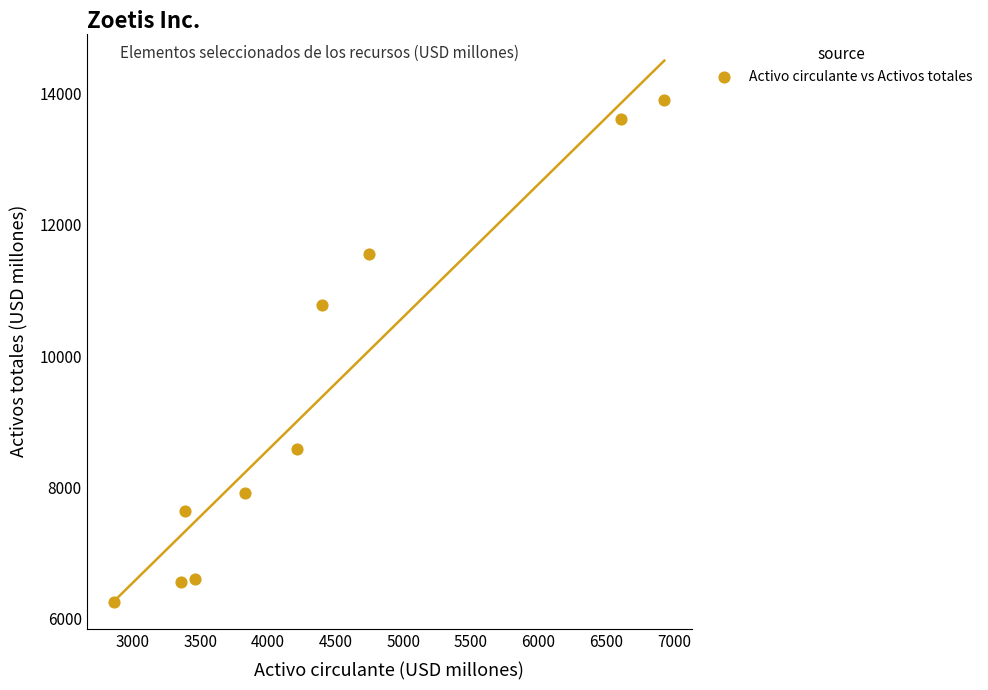

What is the range of Y values (max minus min)?

7638